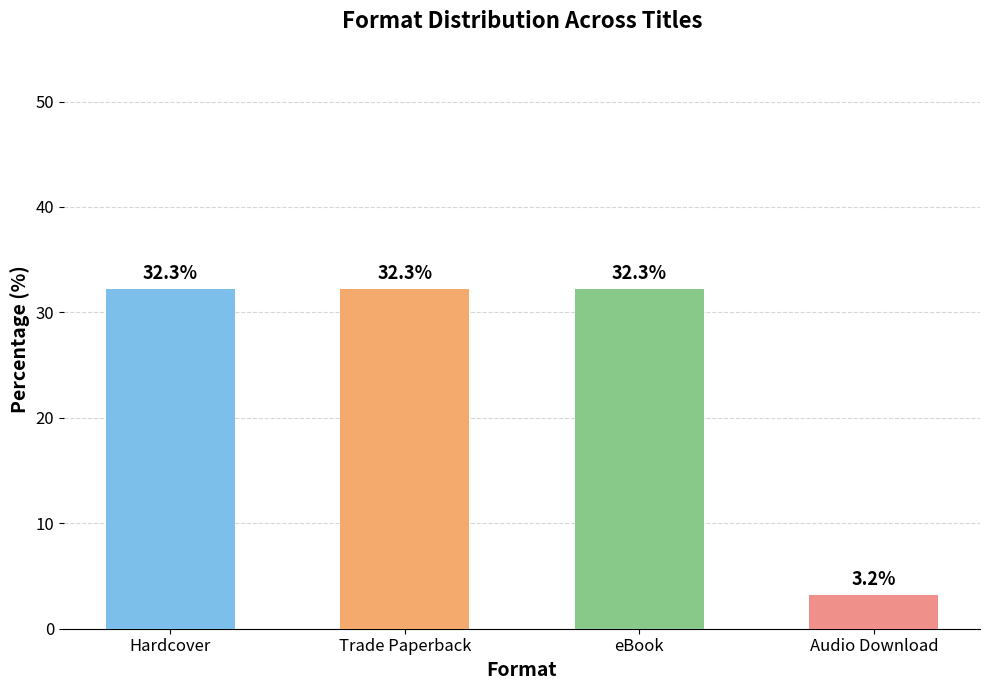

Read the value at Trade Paperback.

32.3